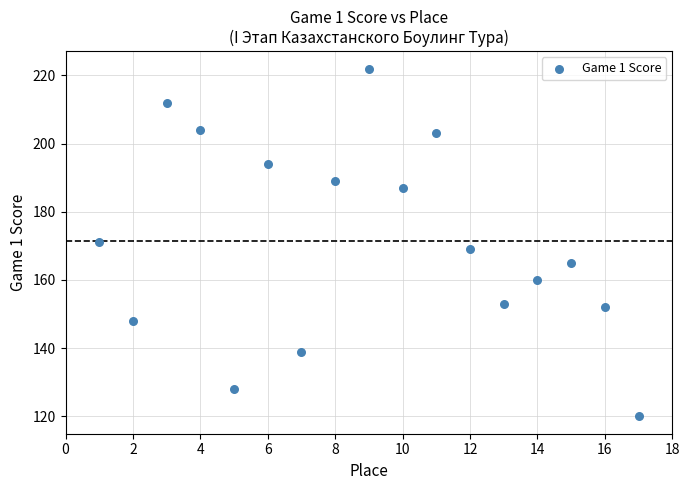

What is the range of X values (max minus min)?

16